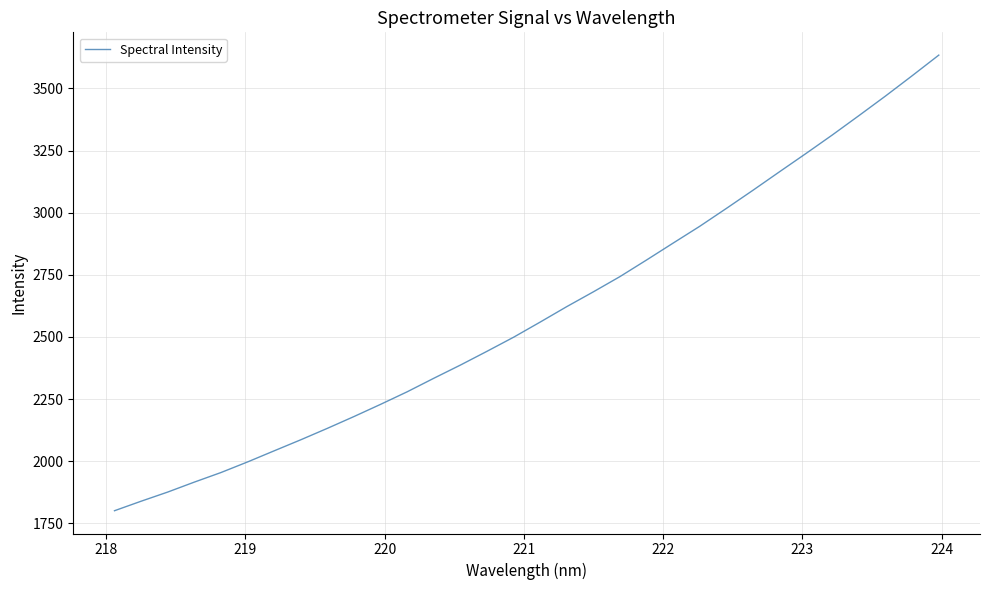

What is the greatest value displayed?

3633.8